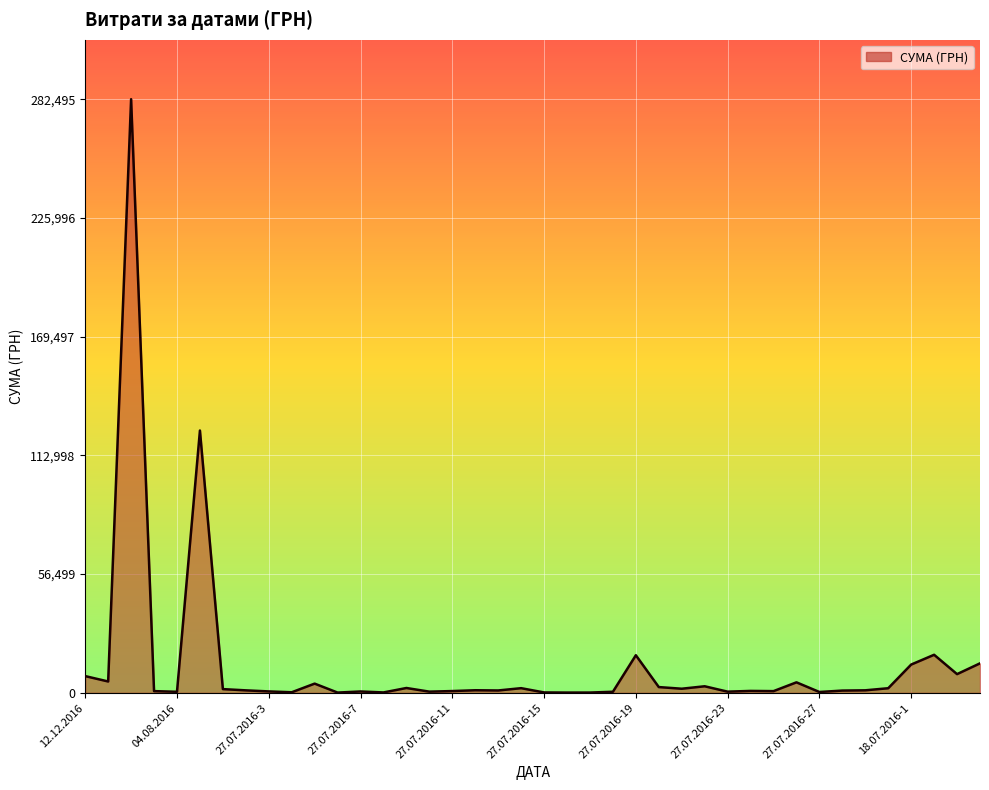

What is the maximum value shown in the chart?

282495.1